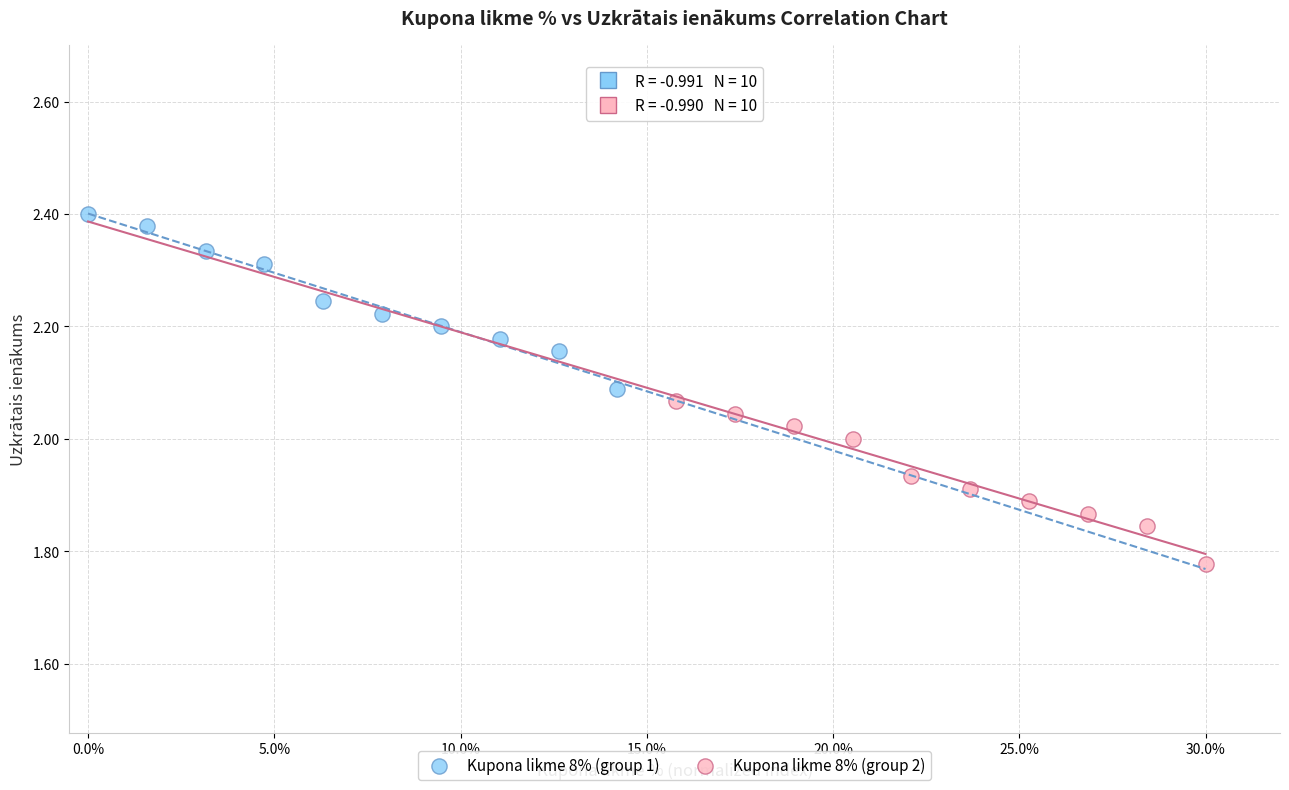

Which series reaches the maximum Y coordinate?

Kupona likme 8% (group 1)